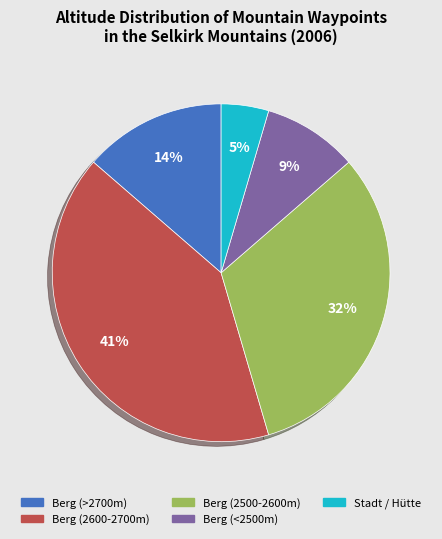

Count the number of slices in the pie.

5